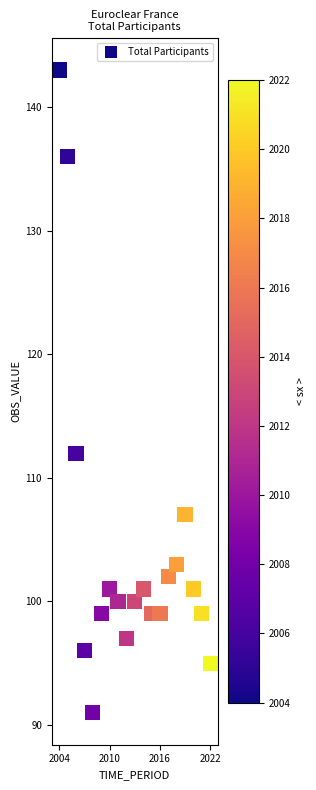

What is the range of Y values (max minus min)?

52